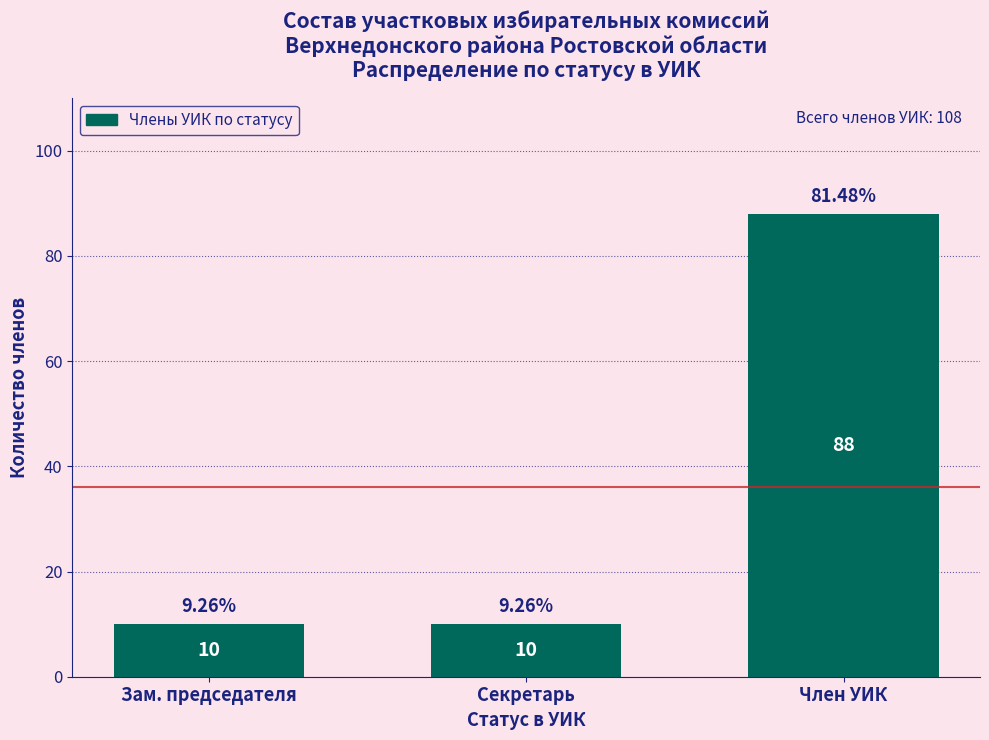

Which label corresponds to the largest value in the chart?

Член УИК